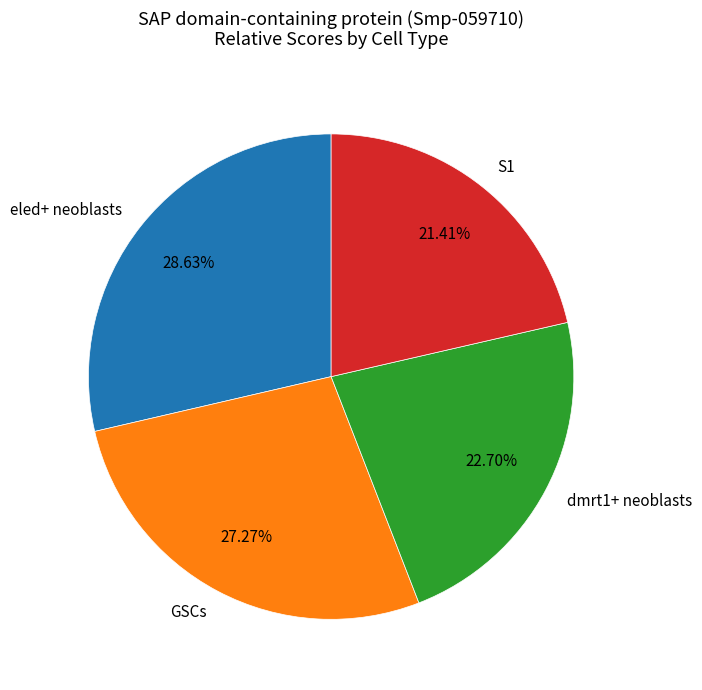

Is it true that S1 is 8% of the pie?

False